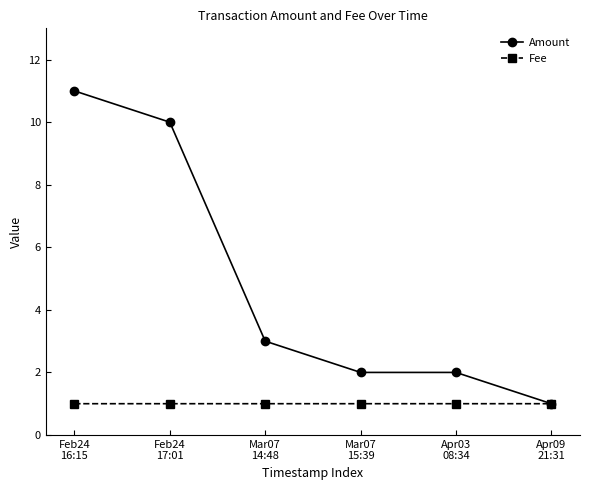

What is the greatest value displayed?

11.0